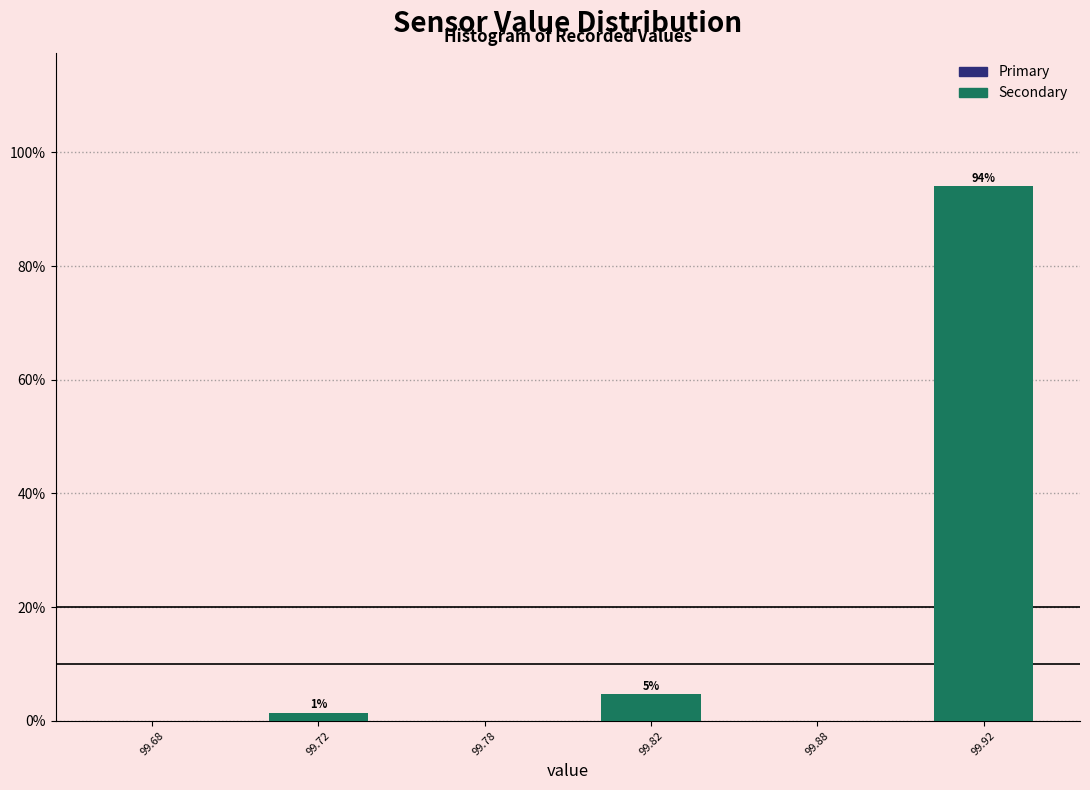

Are the bars horizontal?

No